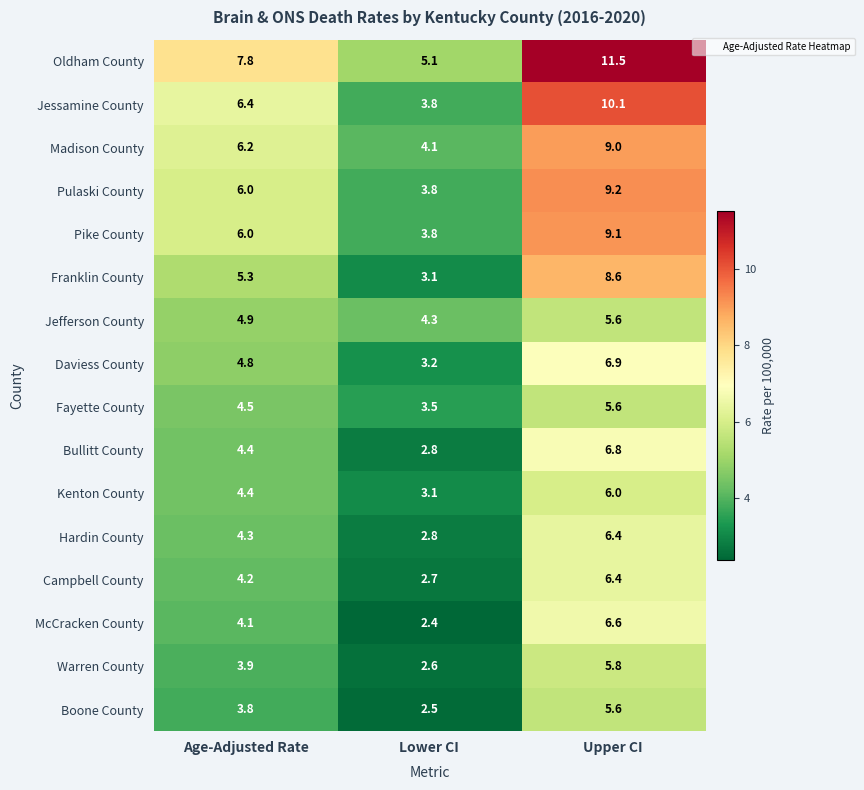

What is the total value across all series at Upper CI?

119.2